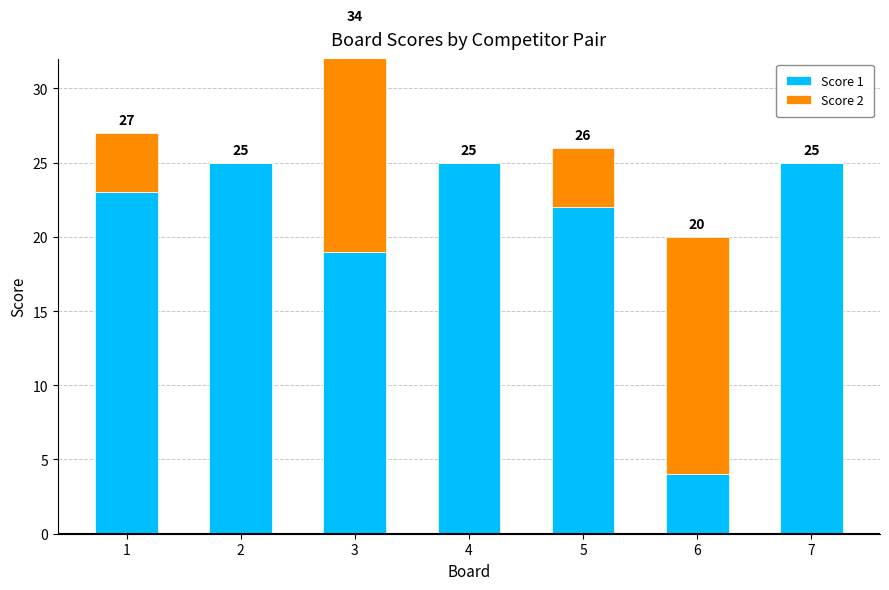

What is the difference between the highest and lowest values at 7?

25